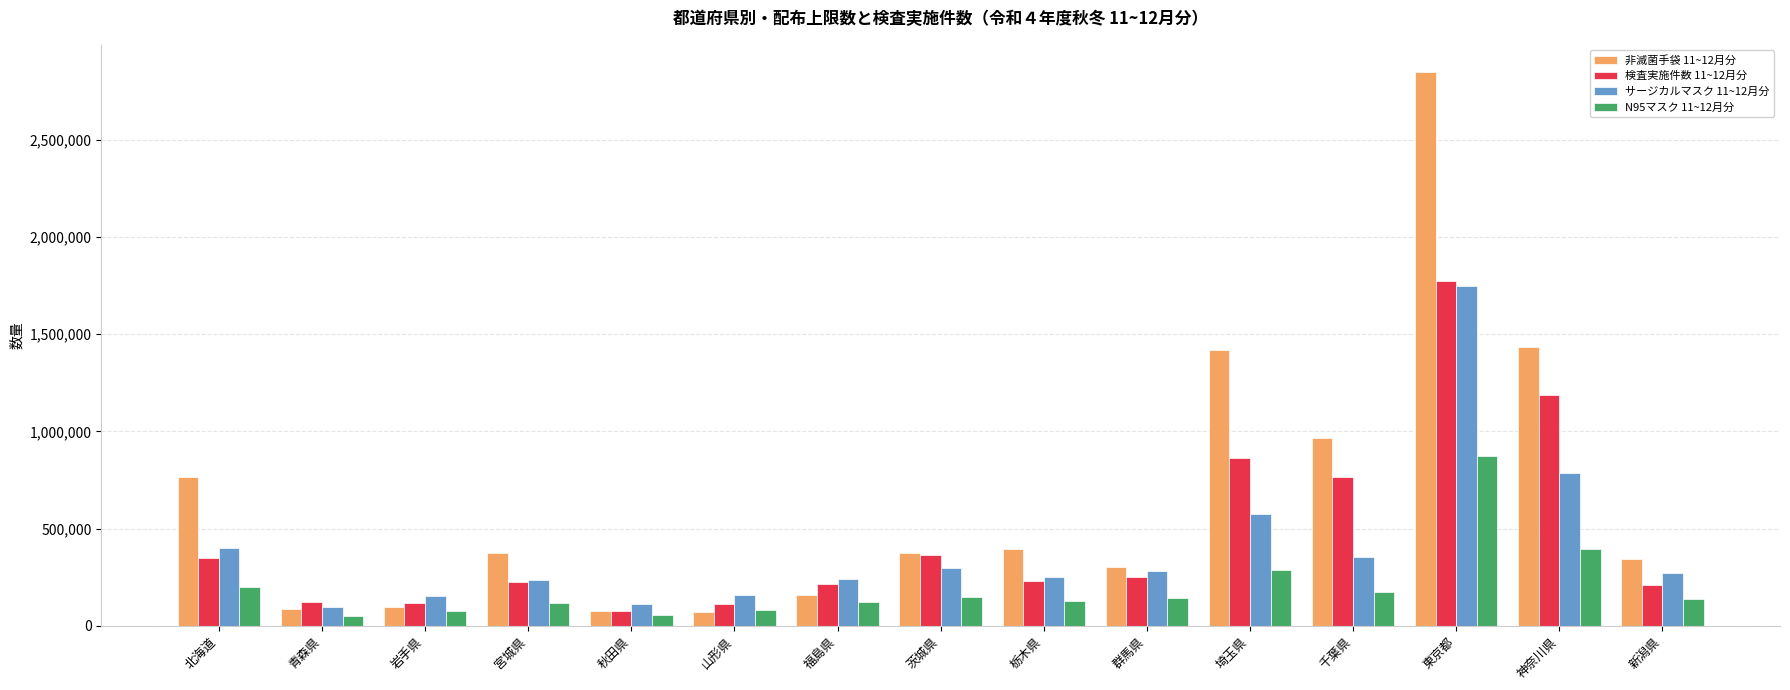

The サージカルマスク 11~12月分 series shows 160400 at 山形県. True or false?

True